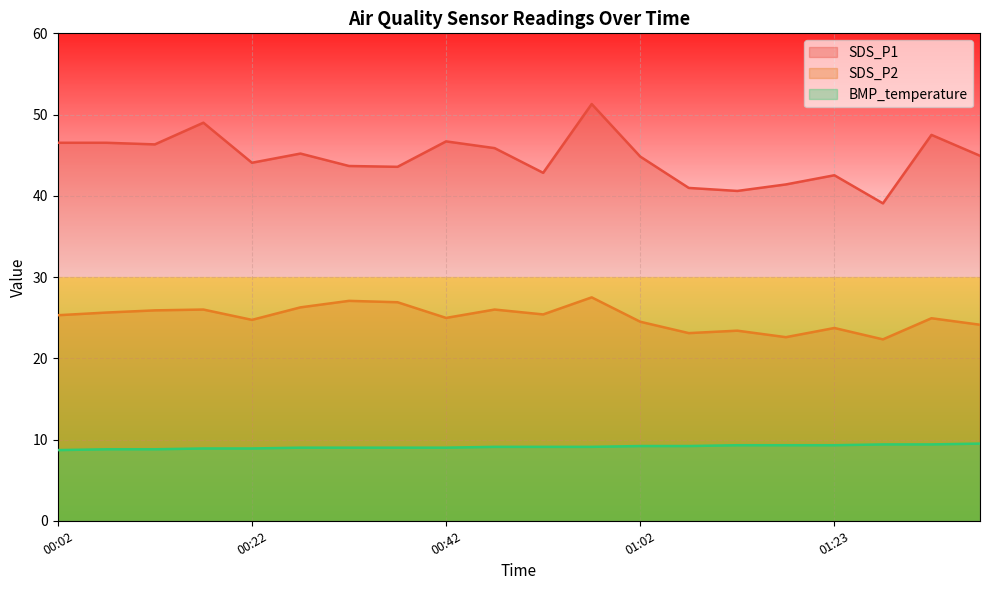

At which label is BMP_temperature closest to 9?

00:27